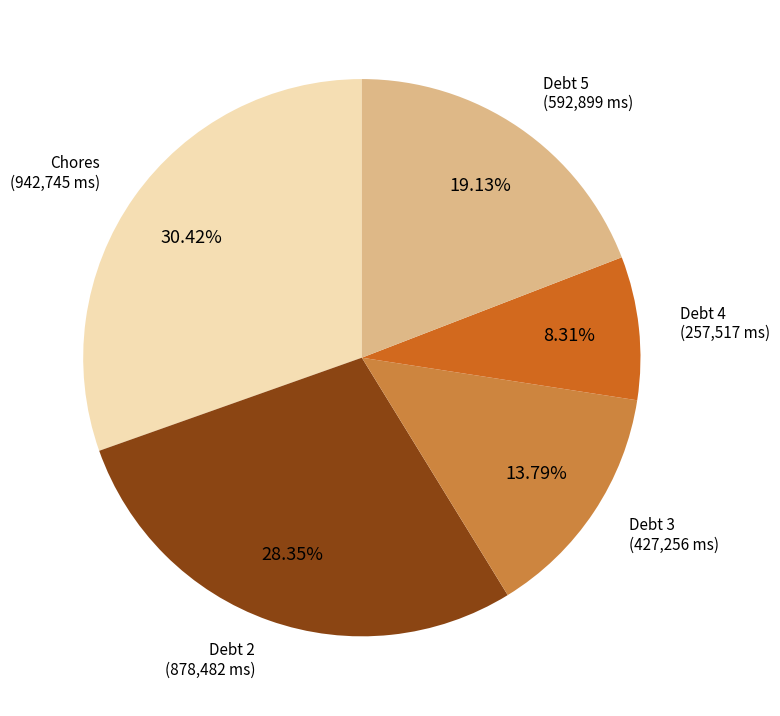

Does any single category account for the majority?

No